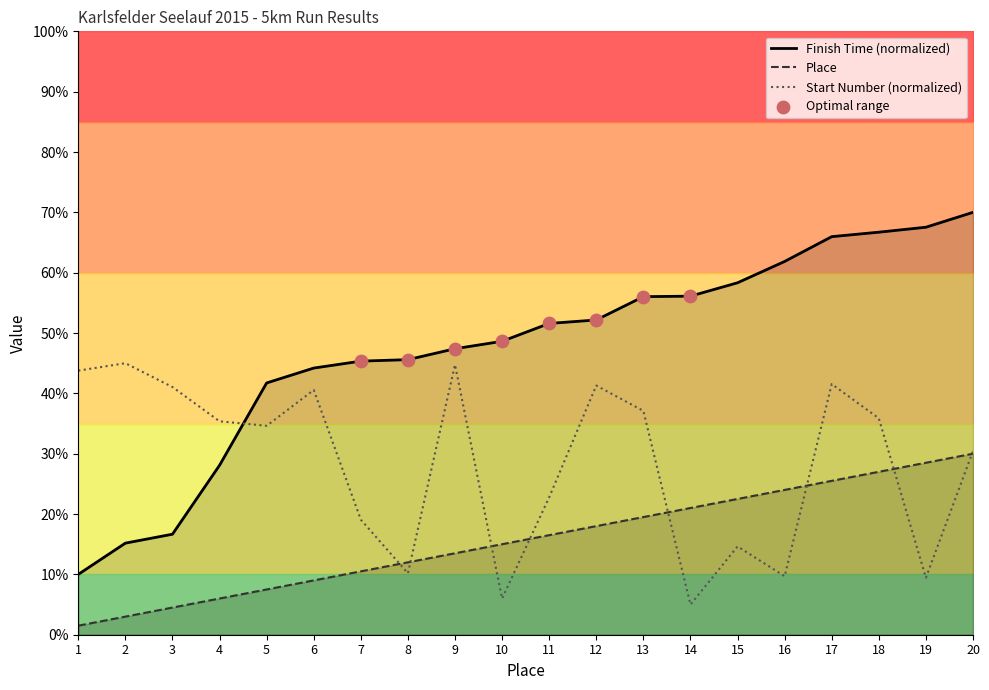

What is the maximum value for Place?

30.0